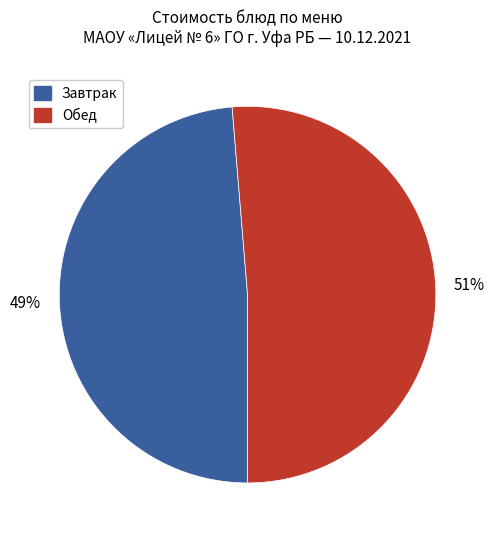

Does any single category account for the majority?

Yes